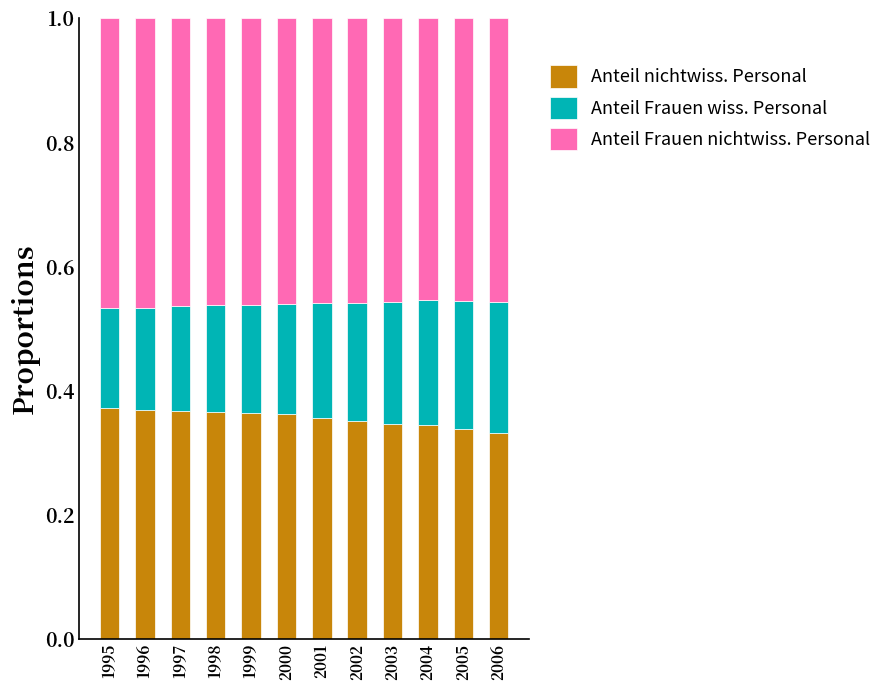

Count the Anteil nichtwiss. Personal values in the range 0 to 1.

12